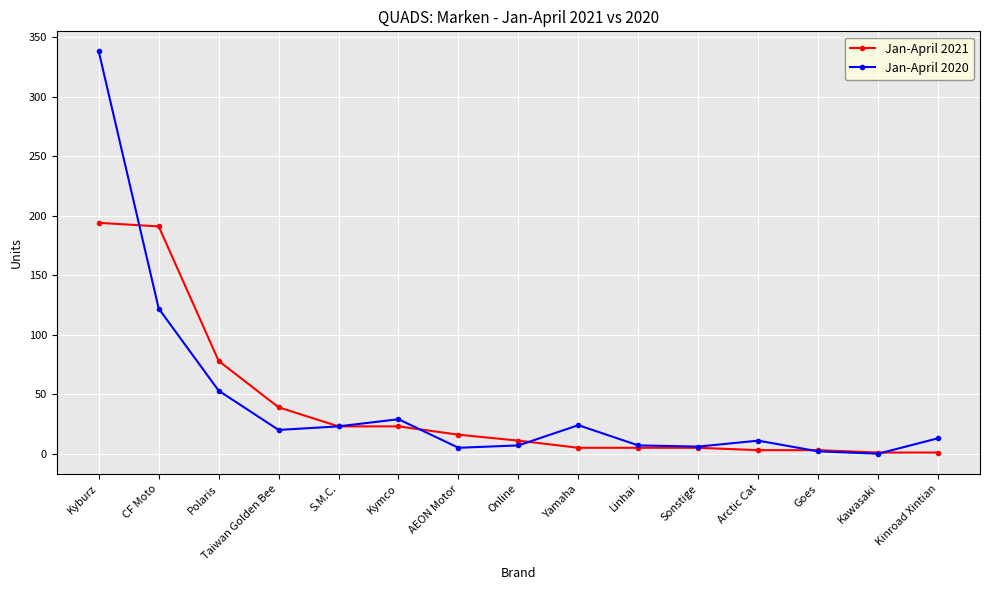

Which series has the largest range (max minus min)?

Jan-April 2020